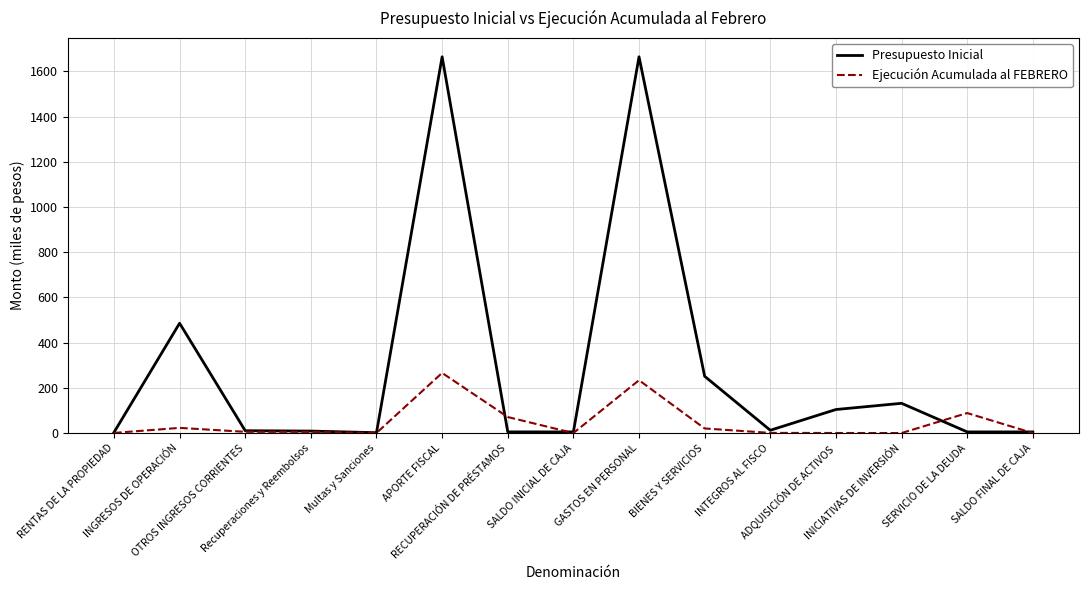

Which series has the largest total across all categories?

Presupuesto Inicial